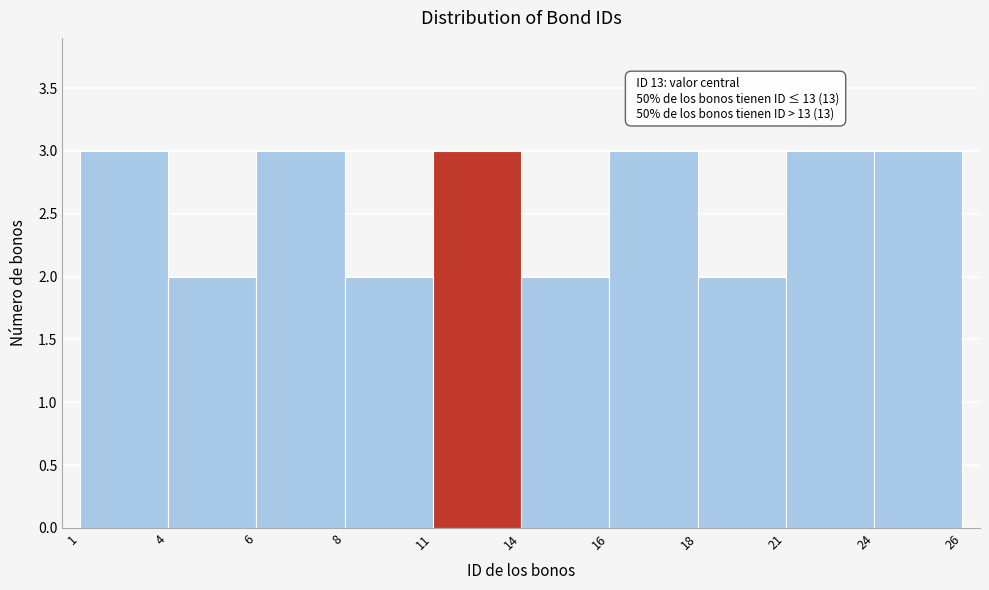

Reading left to right, what are all the values shown in this chart?

1=3	4=2	6=3	8=2	11=3	14=2	16=3	18=2	21=3	24=3